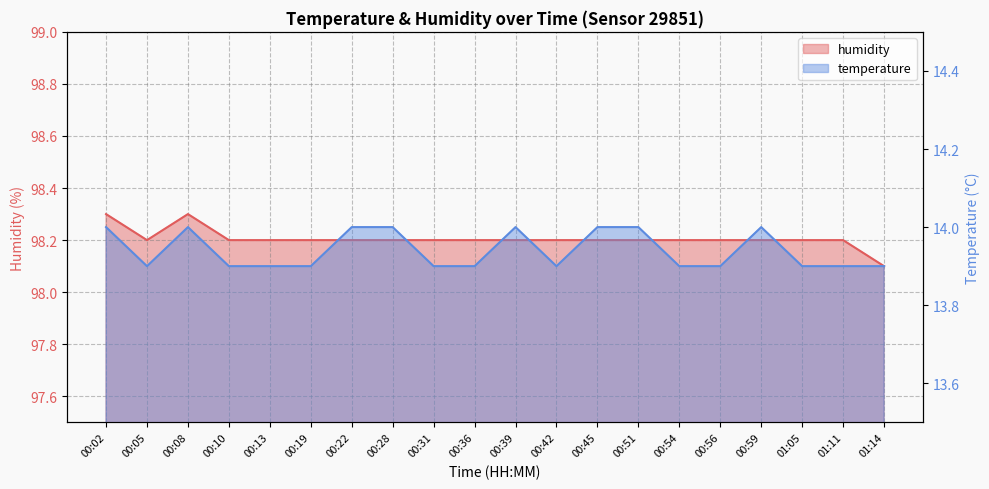

What are all the series names shown in the legend?

temperature, humidity